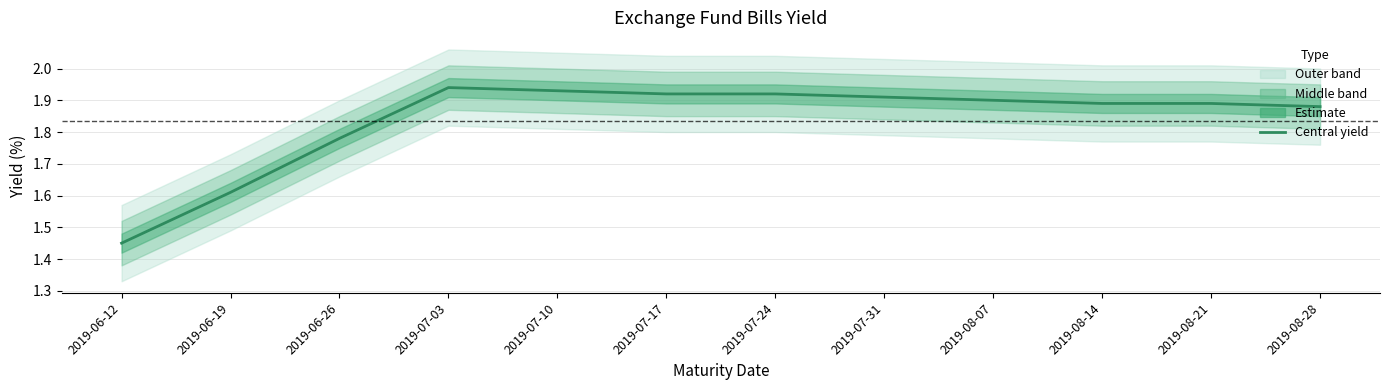

What is the approximate value at 2019-07-24?

1.9